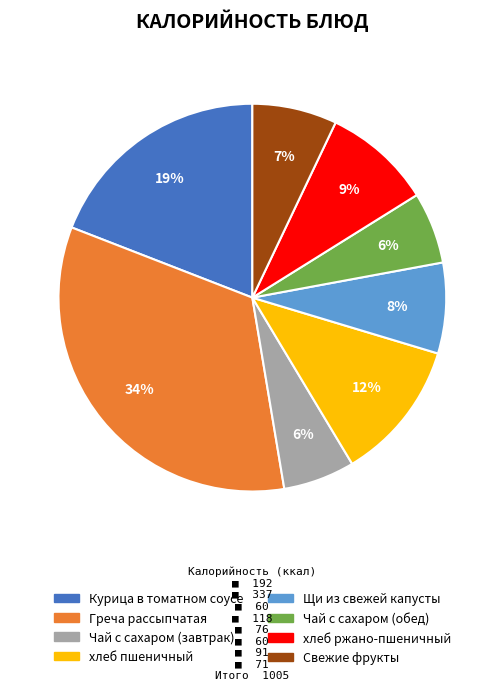

Approximately how many times larger is the value at Чай с сахаром (обед) compared to Чай с сахаром (завтрак)?

1.0